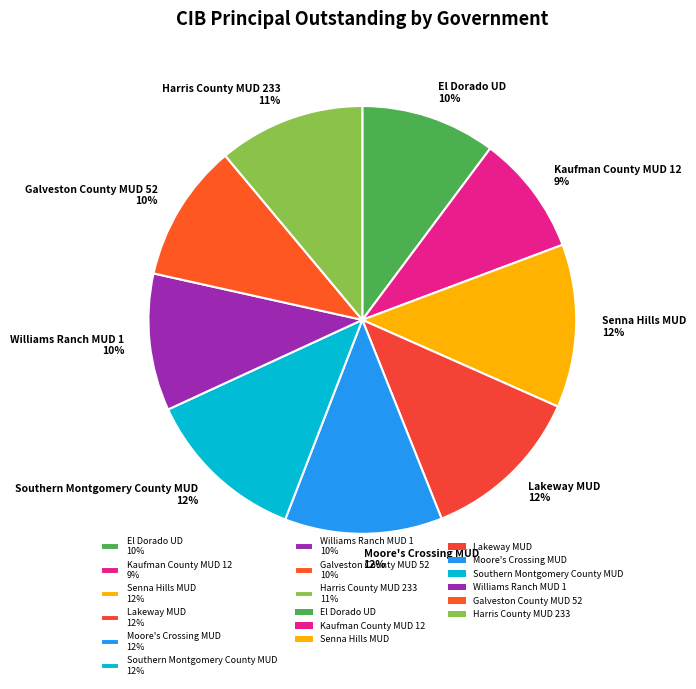

Is it true that Lakeway MUD is 22% of the pie?

False